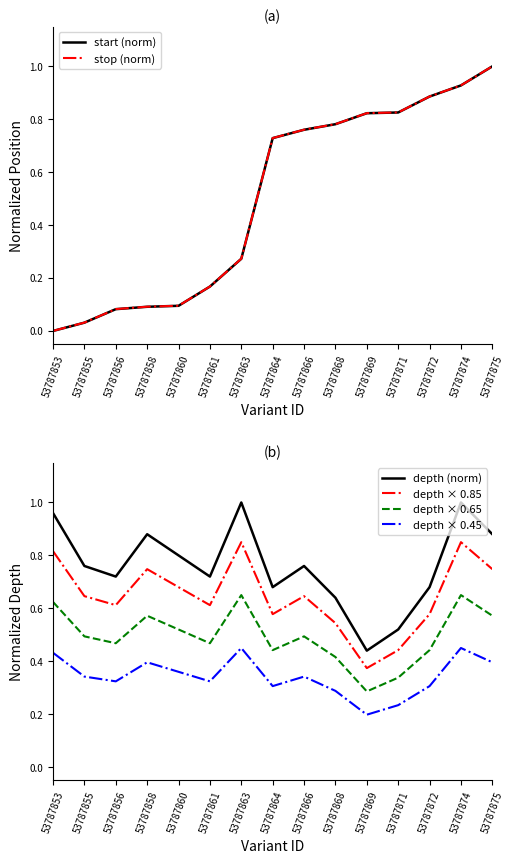

Reading left to right, what are all the values shown in this chart?

start (norm): 53787853=0.0	53787855=0.0	53787856=0.1	53787858=0.1	53787860=0.1	53787861=0.2	53787863=0.3	53787864=0.7	53787866=0.8	53787868=0.8	53787869=0.8	53787871=0.8	53787872=0.9	53787874=0.9	53787875=1.0
stop (norm): 53787853=0.0	53787855=0.0	53787856=0.1	53787858=0.1	53787860=0.1	53787861=0.2	53787863=0.3	53787864=0.7	53787866=0.8	53787868=0.8	53787869=0.8	53787871=0.8	53787872=0.9	53787874=0.9	53787875=1.0
depth (norm): 53787853=1.0	53787855=0.8	53787856=0.7	53787858=0.9	53787860=0.8	53787861=0.7	53787863=1.0	53787864=0.7	53787866=0.8	53787868=0.6	53787869=0.4	53787871=0.5	53787872=0.7	53787874=1.0	53787875=0.9
depth × 0.85: 53787853=0.8	53787855=0.6	53787856=0.6	53787858=0.7	53787860=0.7	53787861=0.6	53787863=0.8	53787864=0.6	53787866=0.6	53787868=0.5	53787869=0.4	53787871=0.4	53787872=0.6	53787874=0.8	53787875=0.7
depth × 0.65: 53787853=0.6	53787855=0.5	53787856=0.5	53787858=0.6	53787860=0.5	53787861=0.5	53787863=0.7	53787864=0.4	53787866=0.5	53787868=0.4	53787869=0.3	53787871=0.3	53787872=0.4	53787874=0.7	53787875=0.6
depth × 0.45: 53787853=0.4	53787855=0.3	53787856=0.3	53787858=0.4	53787860=0.4	53787861=0.3	53787863=0.5	53787864=0.3	53787866=0.3	53787868=0.3	53787869=0.2	53787871=0.2	53787872=0.3	53787874=0.5	53787875=0.4